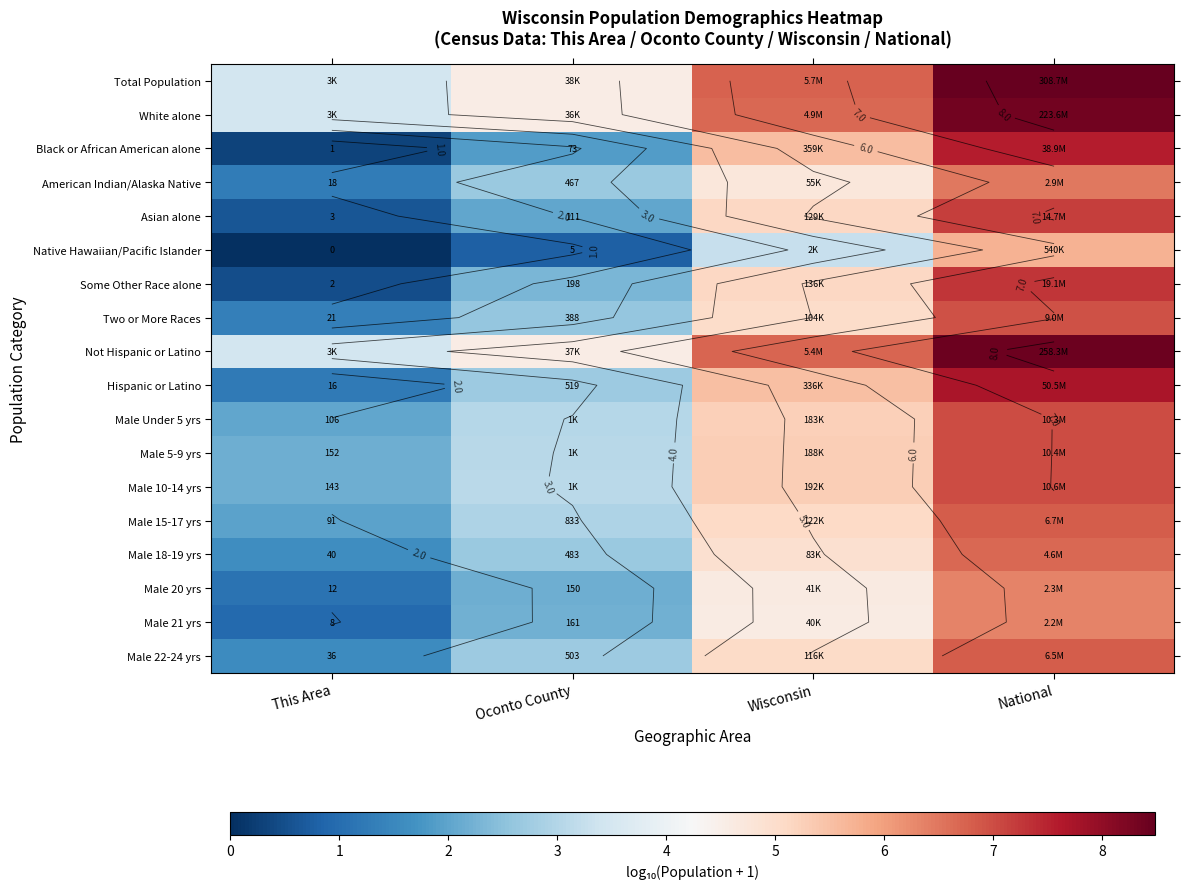

What is the total value across all series at Wisconsin?

94.6